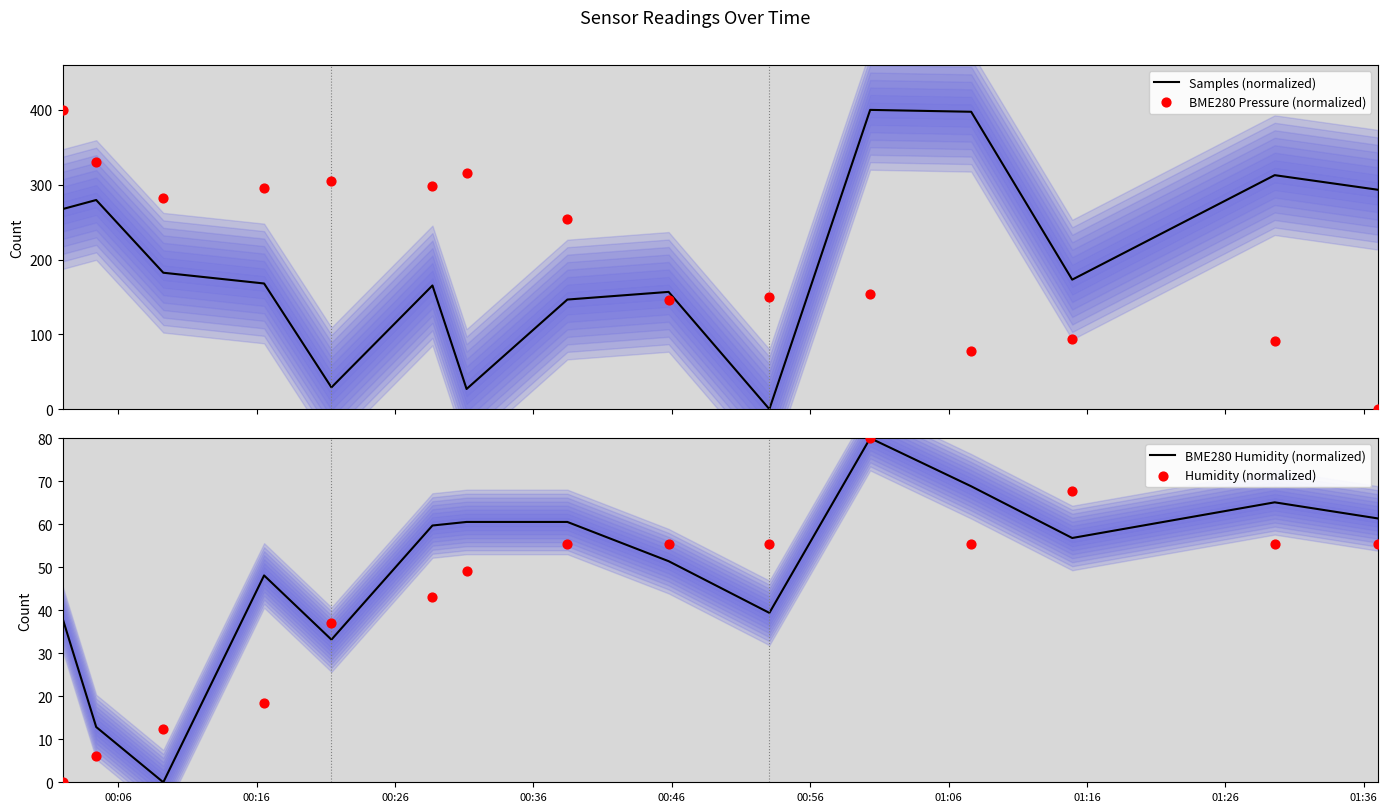

At how many categories does at least one series exceed 48?

15